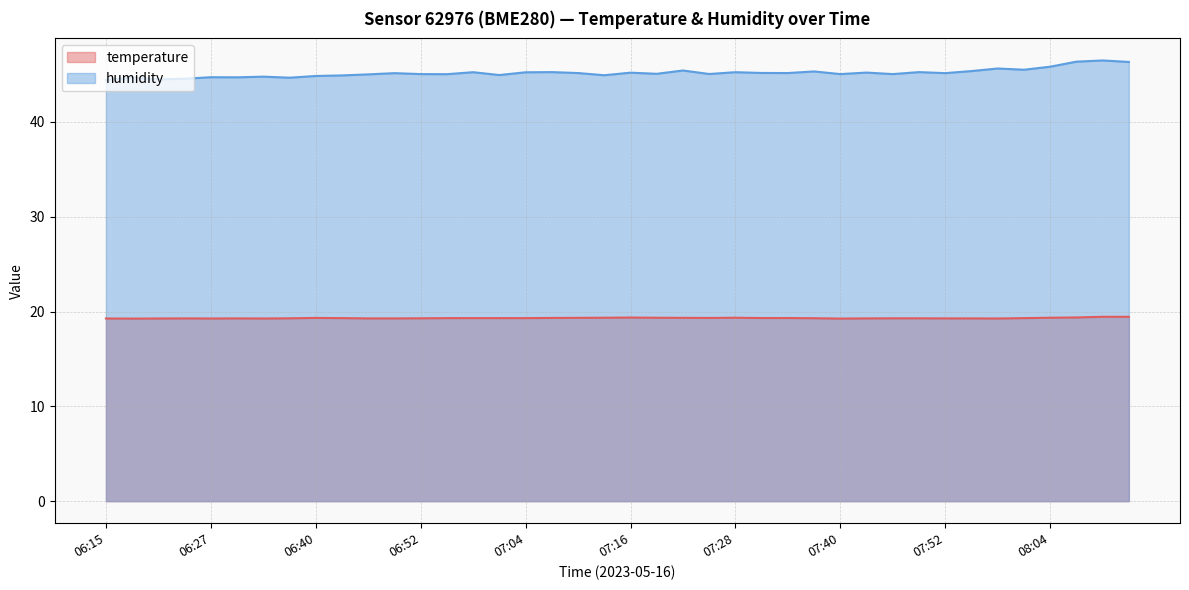

Reading right to left, what are all the values shown in this chart?

temperature: 19.4	19.4	19.4	19.4	19.3	19.3	19.3	19.3	19.3	19.3	19.3	19.3	19.3	19.3	19.3	19.4	19.3	19.3	19.4	19.4	19.4	19.3	19.3	19.3	19.3	19.3	19.3	19.3	19.3	19.3	19.3	19.3	19.3	19.3	19.3	19.3	19.3	19.3	19.3	19.3
humidity: 46.3	46.5	46.4	45.8	45.5	45.6	45.4	45.1	45.3	45.0	45.2	45.0	45.3	45.2	45.2	45.2	45.1	45.4	45.1	45.2	44.9	45.2	45.3	45.2	45.0	45.2	45.0	45.0	45.1	45.0	44.9	44.9	44.7	44.8	44.7	44.7	44.6	44.5	44.7	44.4